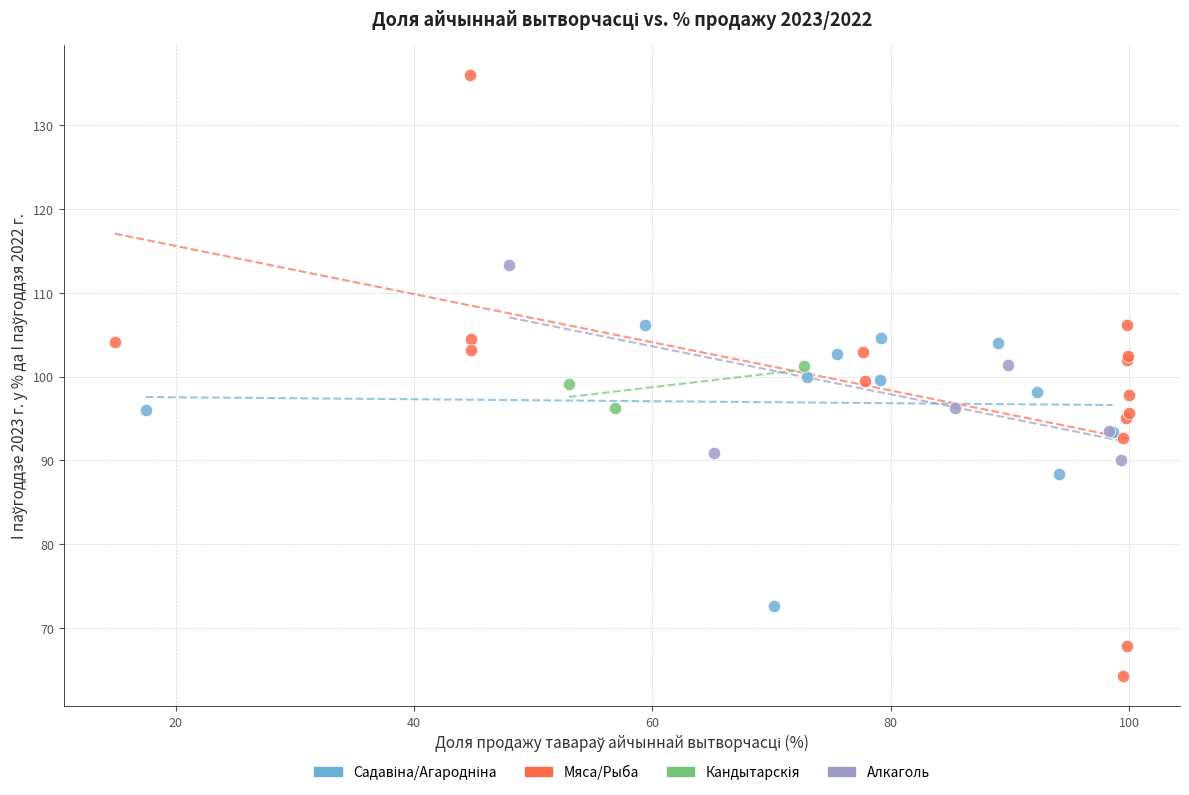

Which series contains the highest Y value?

Мяса/Рыба